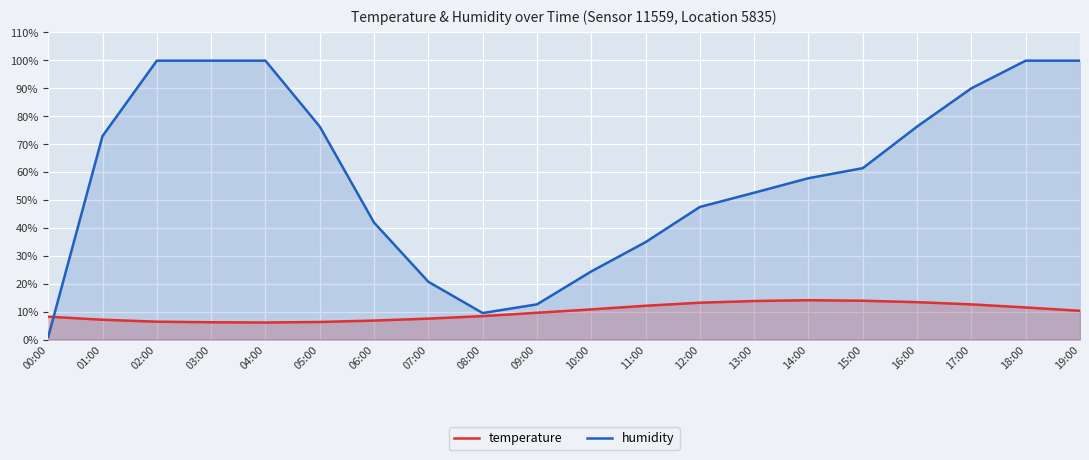

At which label does humidity first exceed 61?

01:00